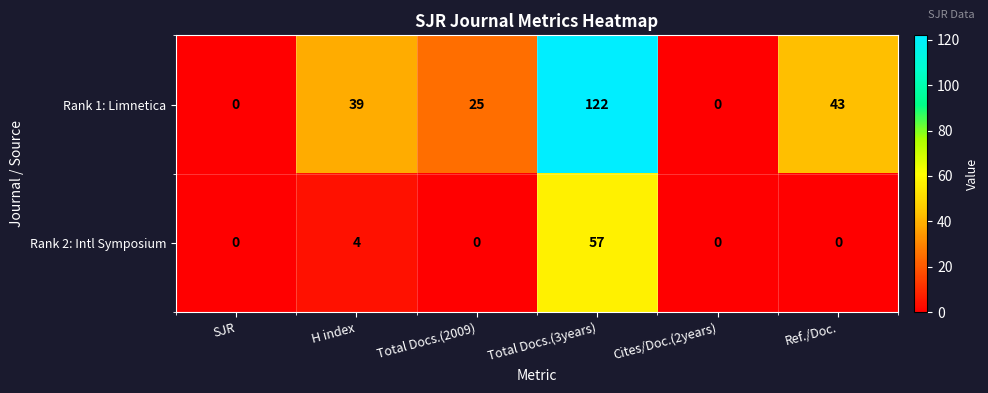

Which label corresponds to the largest value in the chart?

Total Docs.(3years)